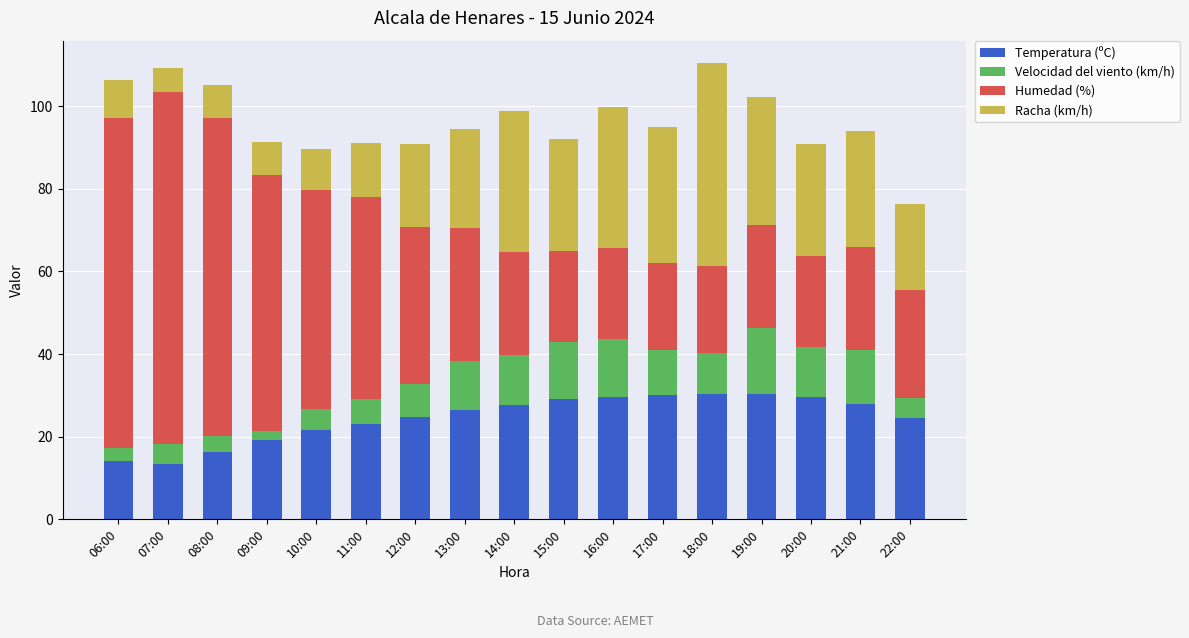

What is the maximum value for Temperatura (ºC)?

30.3